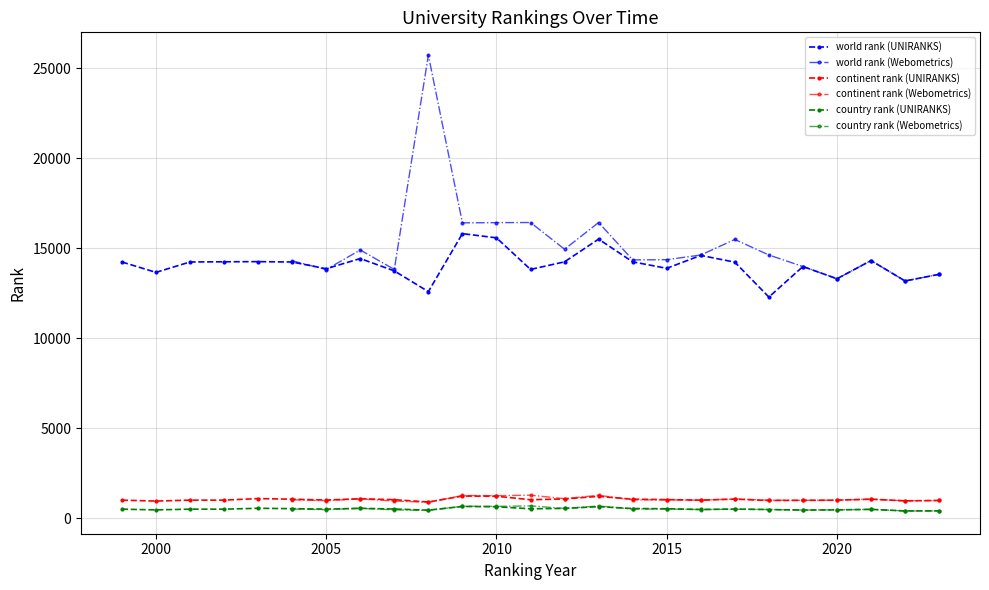

True or false: world rank (UNIRANKS) and country rank (UNIRANKS) intersect in this chart.

False